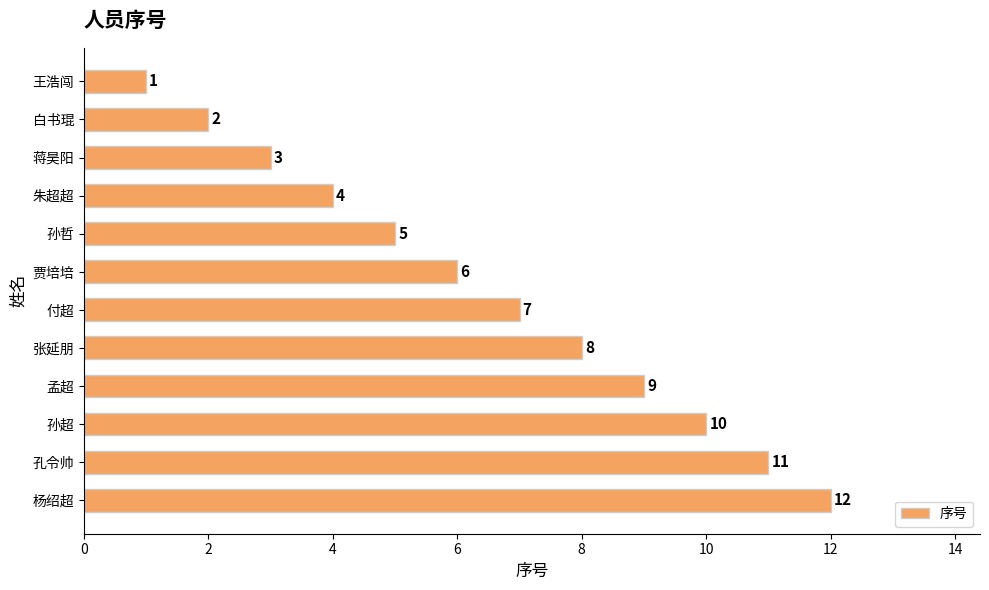

List the labels in order of value, largest first.

杨绍超, 孔令帅, 孙超, 孟超, 张延朋, 付超, 贾培培, 孙哲, 朱超超, 蒋昊阳, 白书琨, 王浩闯